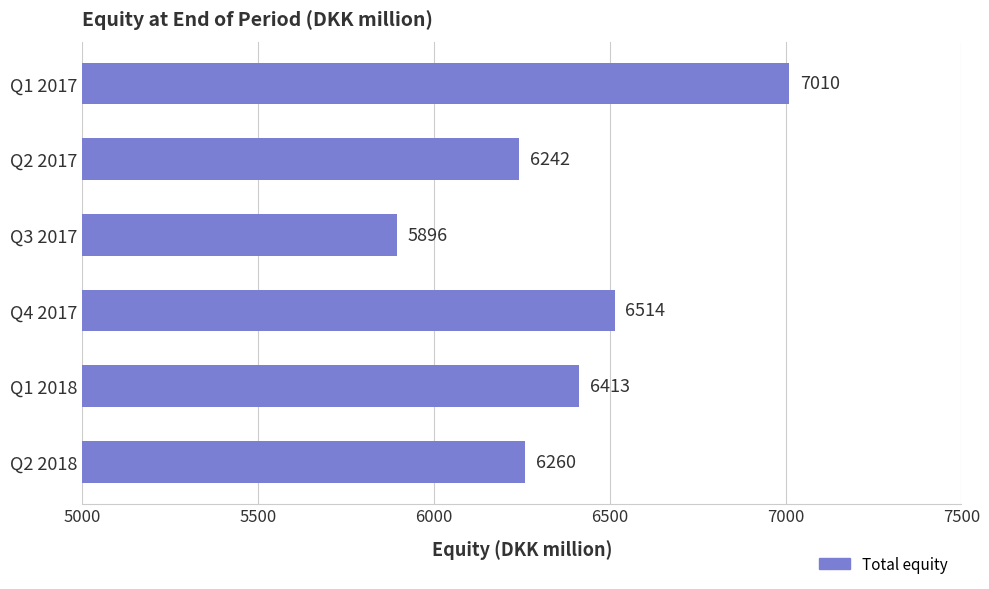

How many bars are there in total?

6